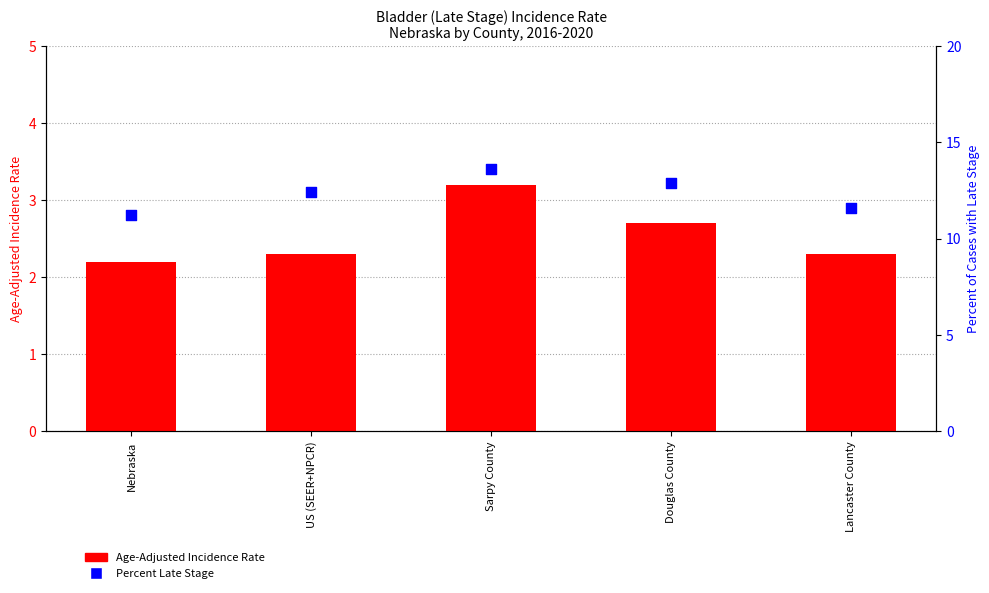

Which series has the largest total across all categories?

Percent Late Stage